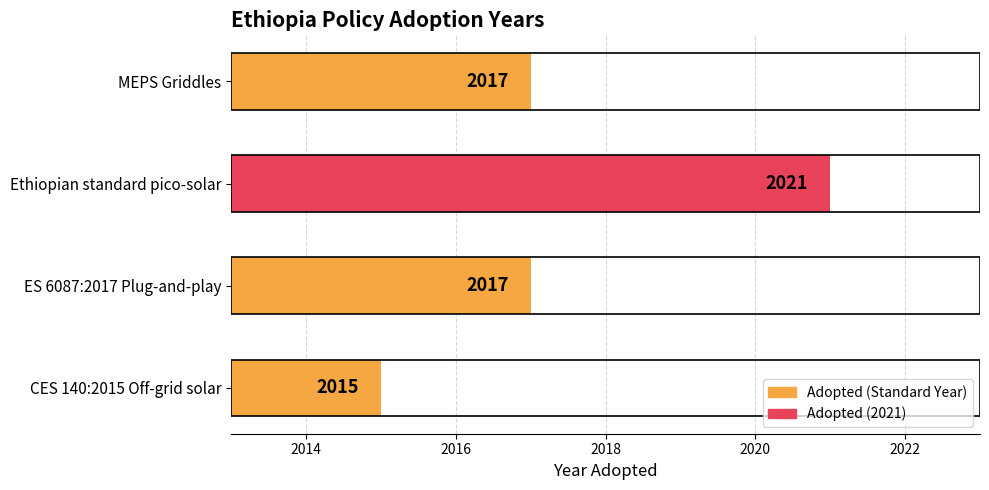

Which has a higher value, Ethiopian standard pico-solar or MEPS Griddles?

Ethiopian standard pico-solar